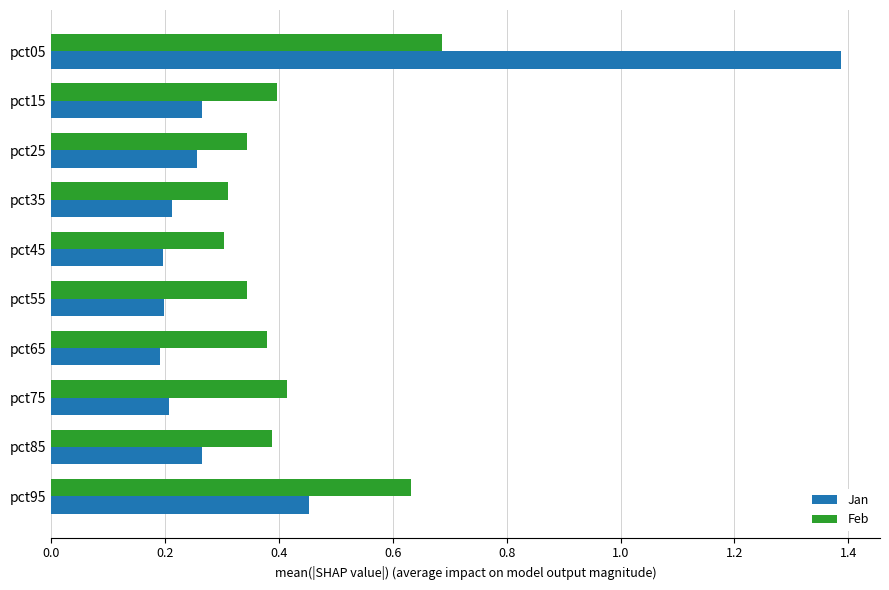

At how many categories does at least one series exceed 0?

10